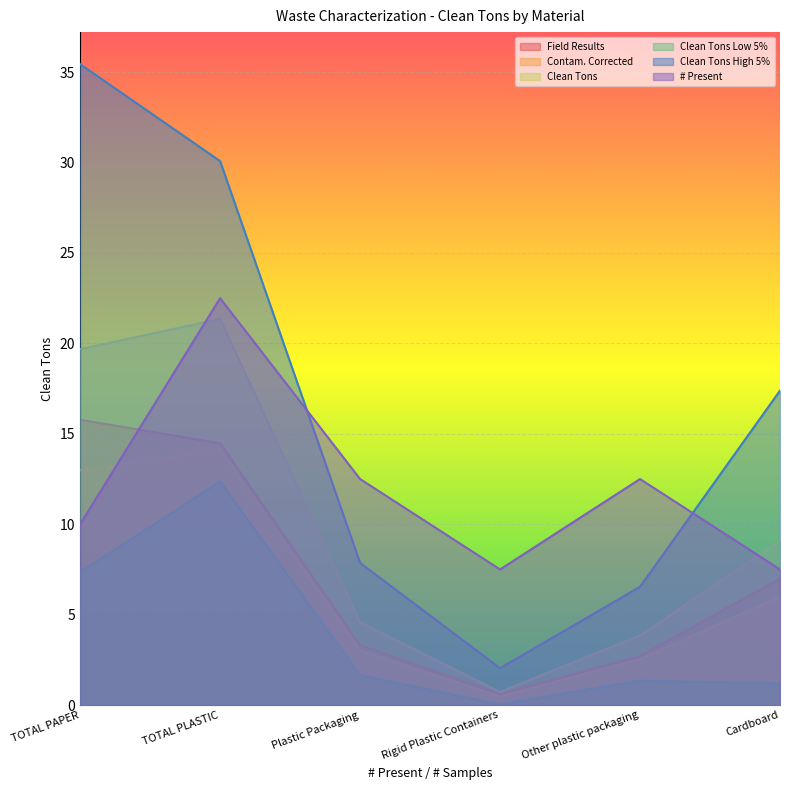

At which category does the chart reach its minimum across all series?

Rigid Plastic Containers